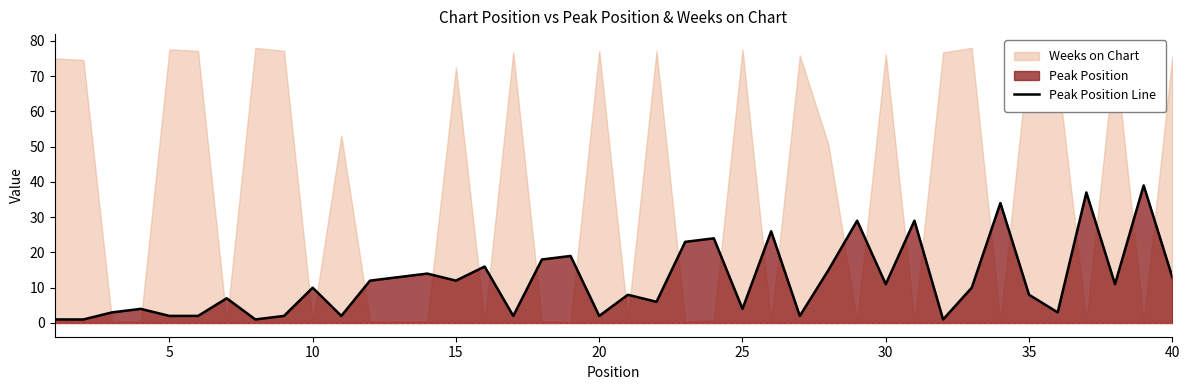

Reading right to left, extract all data points from this chart.

13	39	11	37	3	8	34	10	1	29	11	29	15	2	26	4	24	23	6	8	2	19	18	2	16	12	14	13	12	2	10	2	1	7	2	2	4	3	1	1